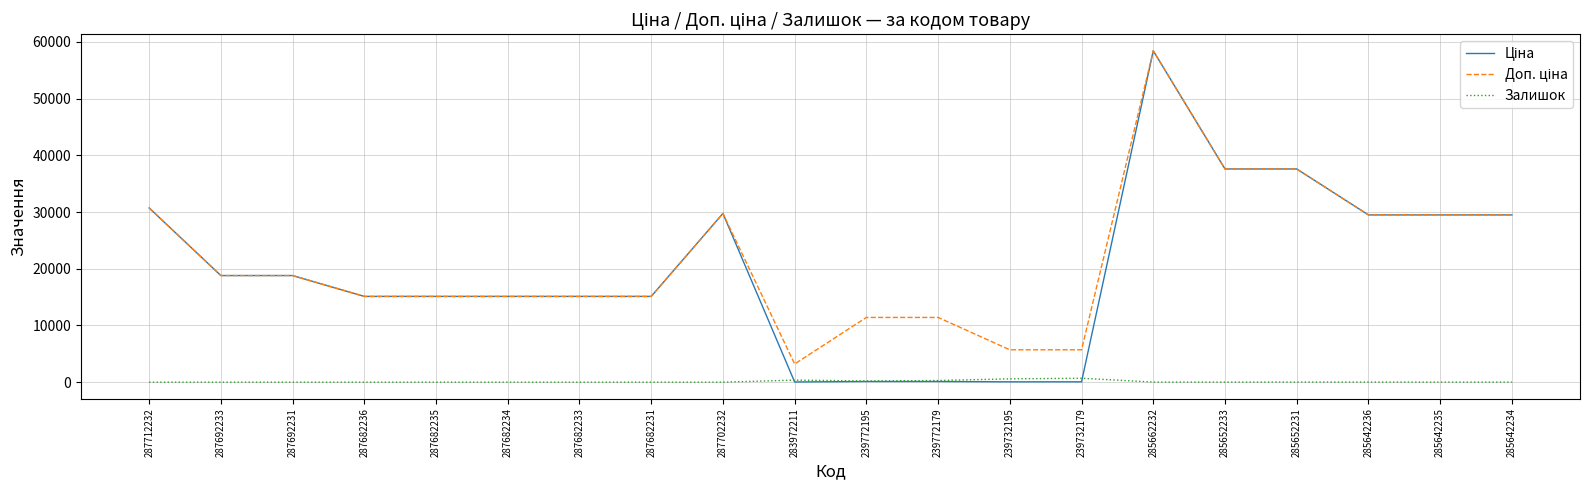

At which category is the sum across all series the highest?

285662232